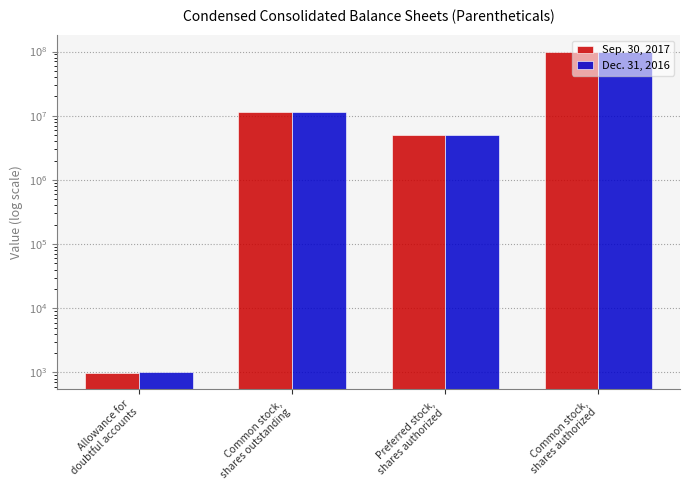

Reading left to right, list all the values displayed in this chart.

Sep. 30, 2017: 986	11377982	5000000	100000000
Dec. 31, 2016: 1004	11346060	5000000	100000000